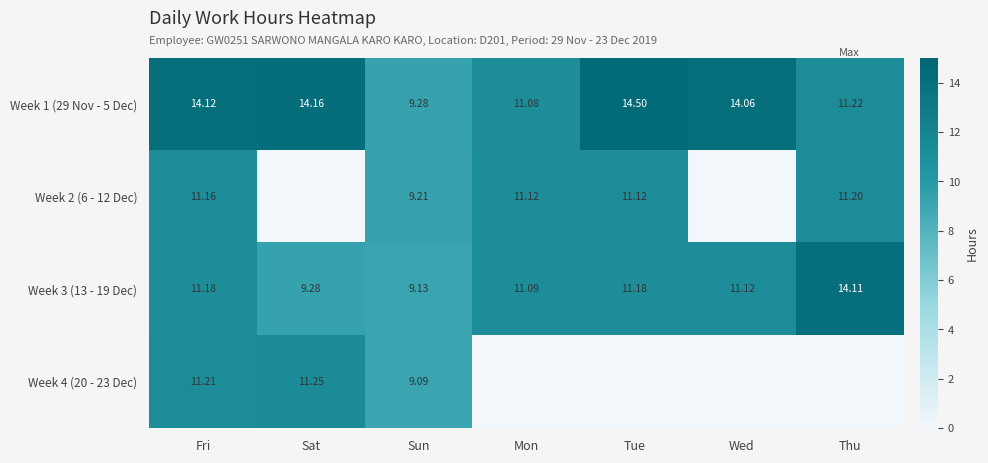

Between Sun and Sat, which is larger?

Sat